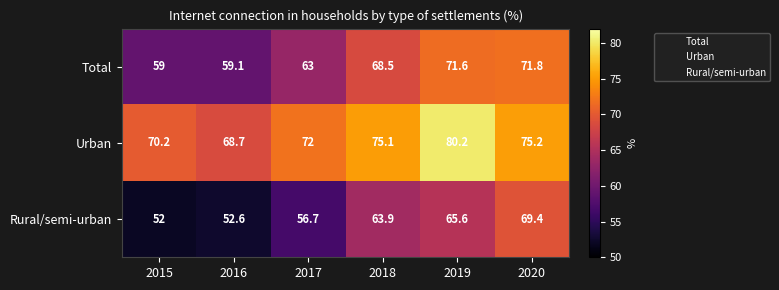

Which series has the widest spread of values?

Rural/semi-urban